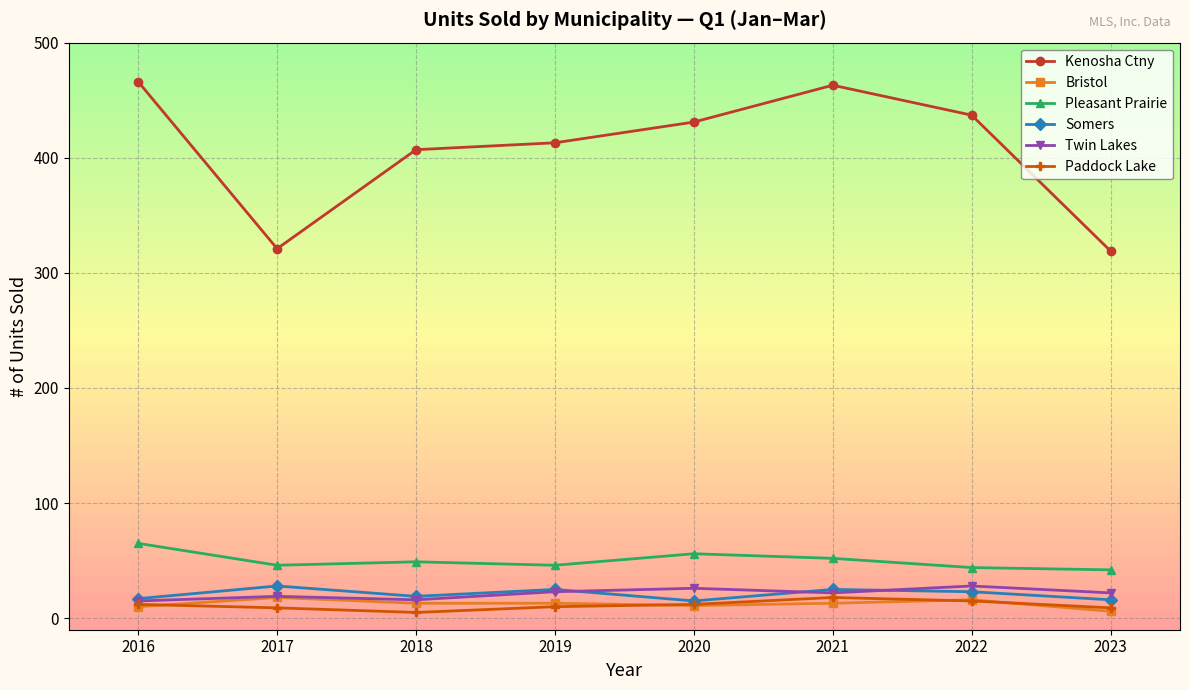

True or false: Twin Lakes has more than 1 points higher than both neighbors.

True